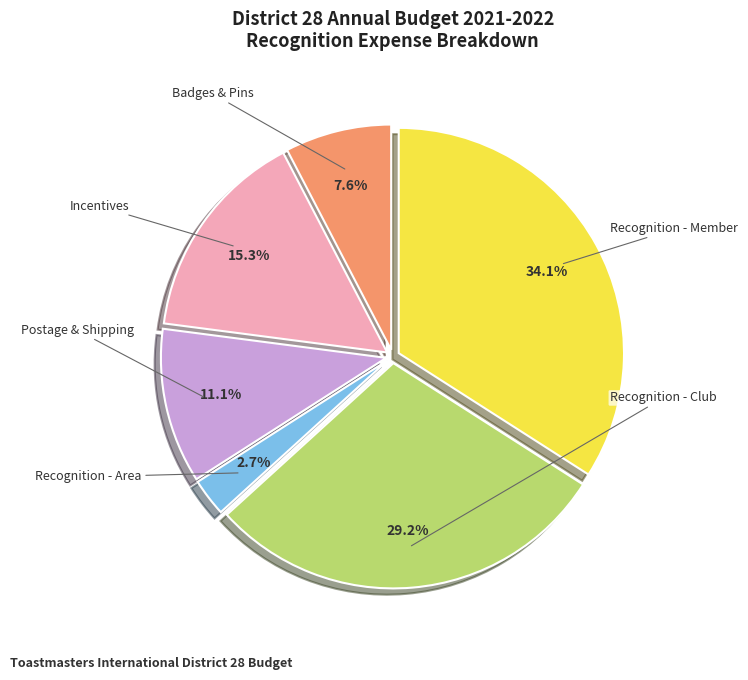

How many segments does this pie chart have?

6